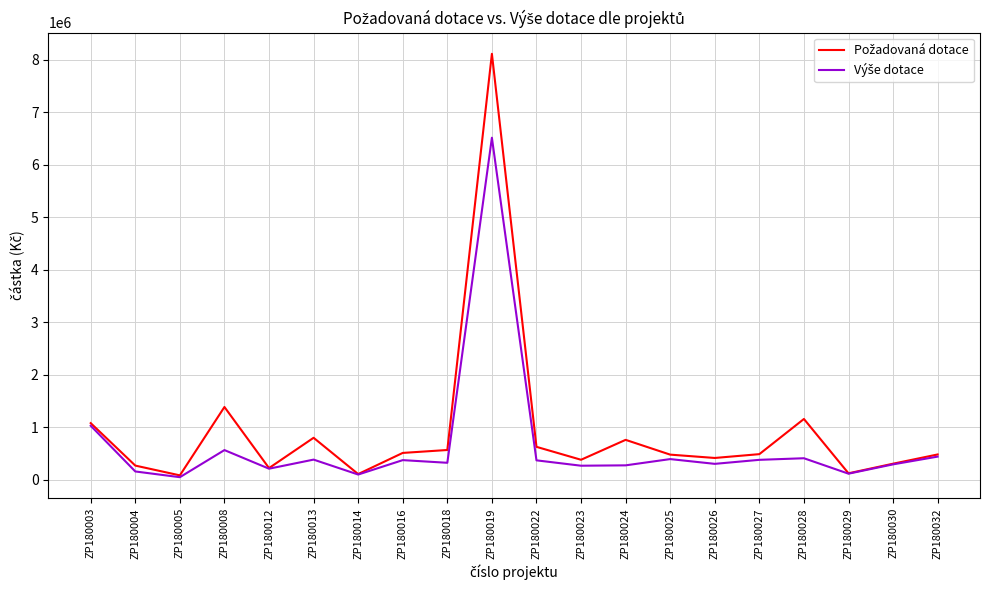

Which category has the highest value across all series?

ZP180019